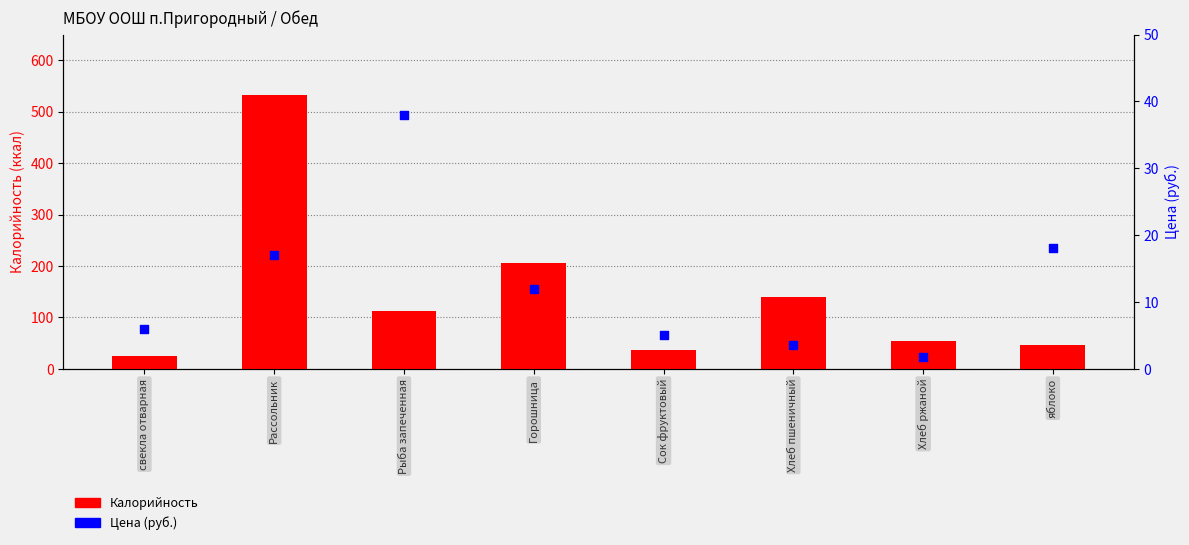

What are all the series names shown in the legend?

Калорийность, Цена (руб.)